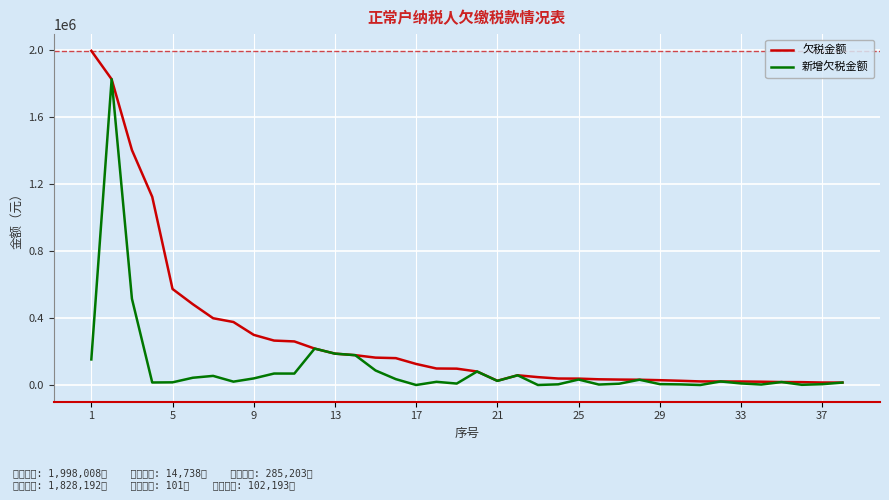

Which series has the largest total across all categories?

欠税金额